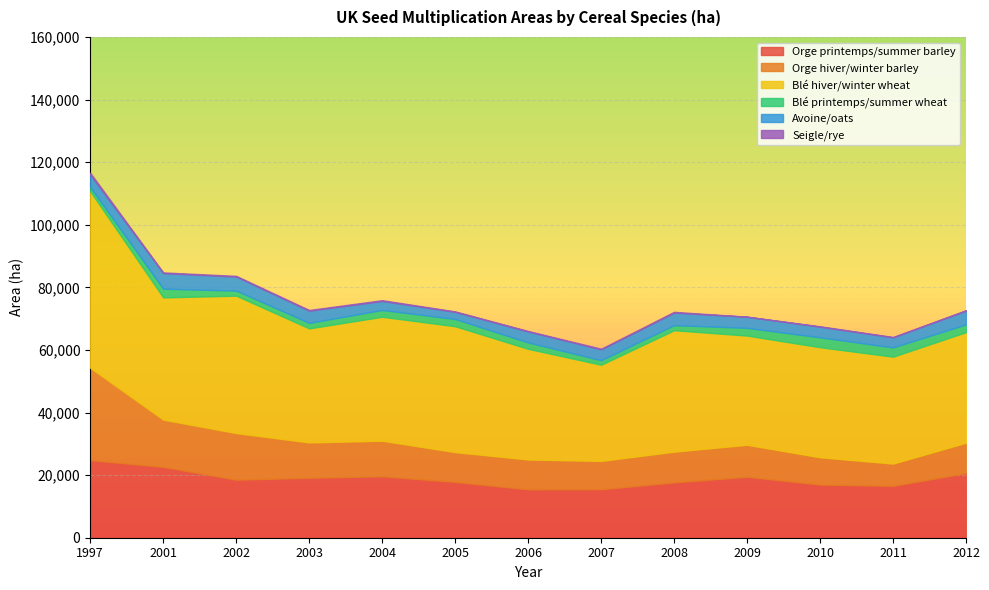

What is the value of the Seigle/rye point at the 3rd from the left?

242.0